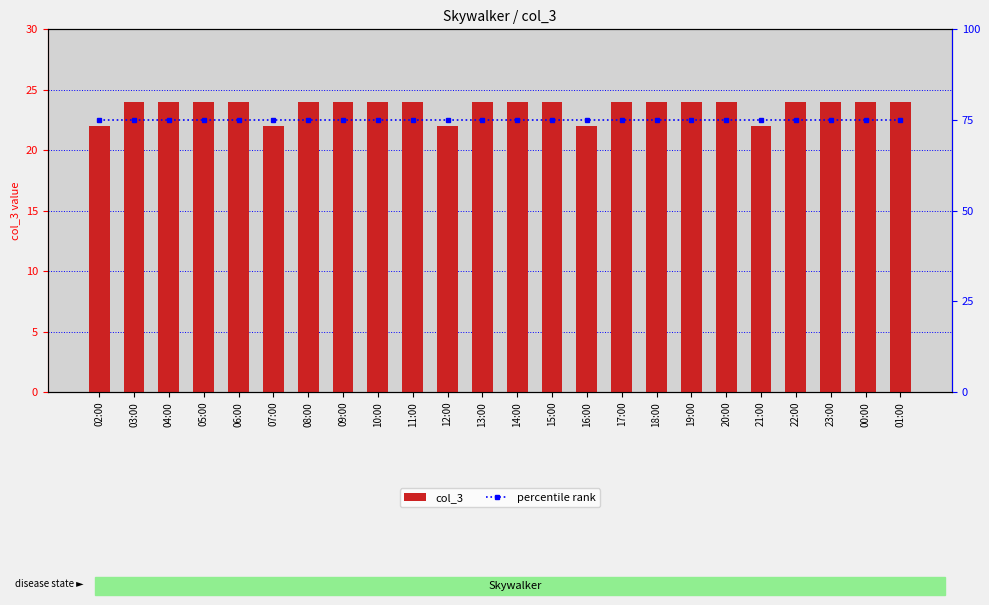

What is the highest value of the col_3 series?

24